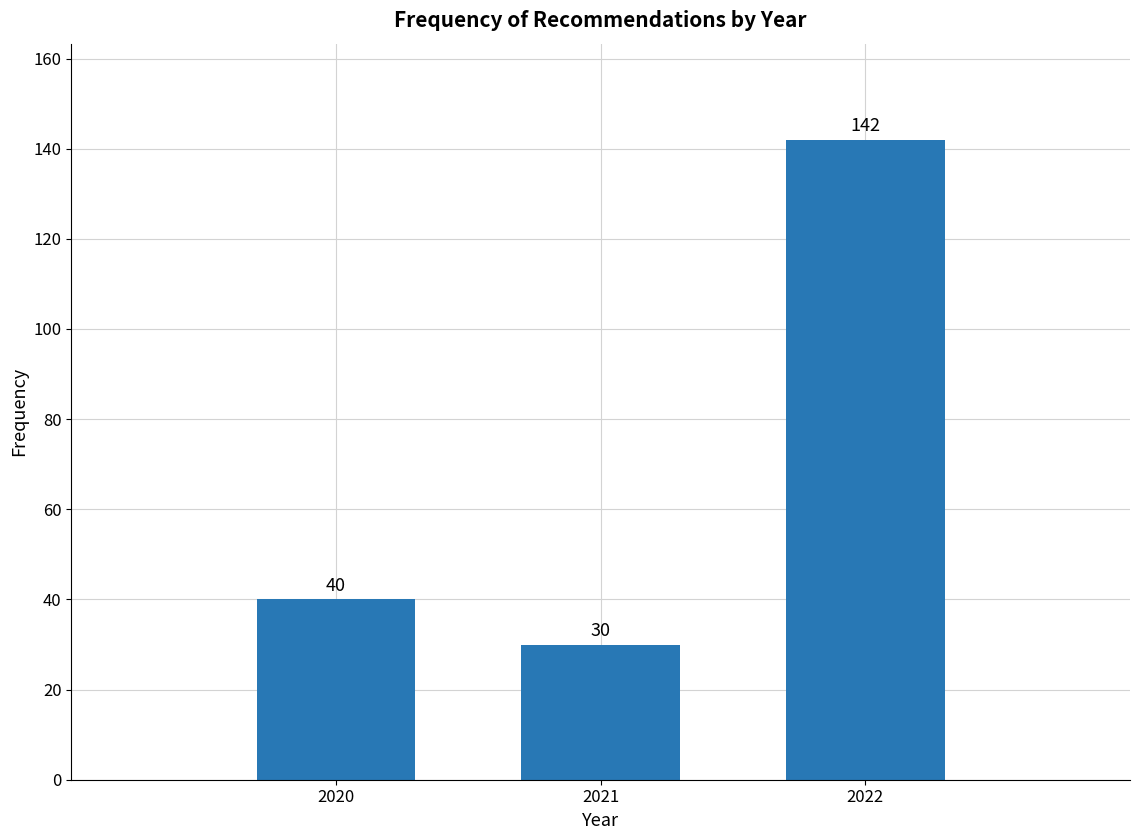

Reading left to right, transcribe all the data shown in this chart.

40	30	142